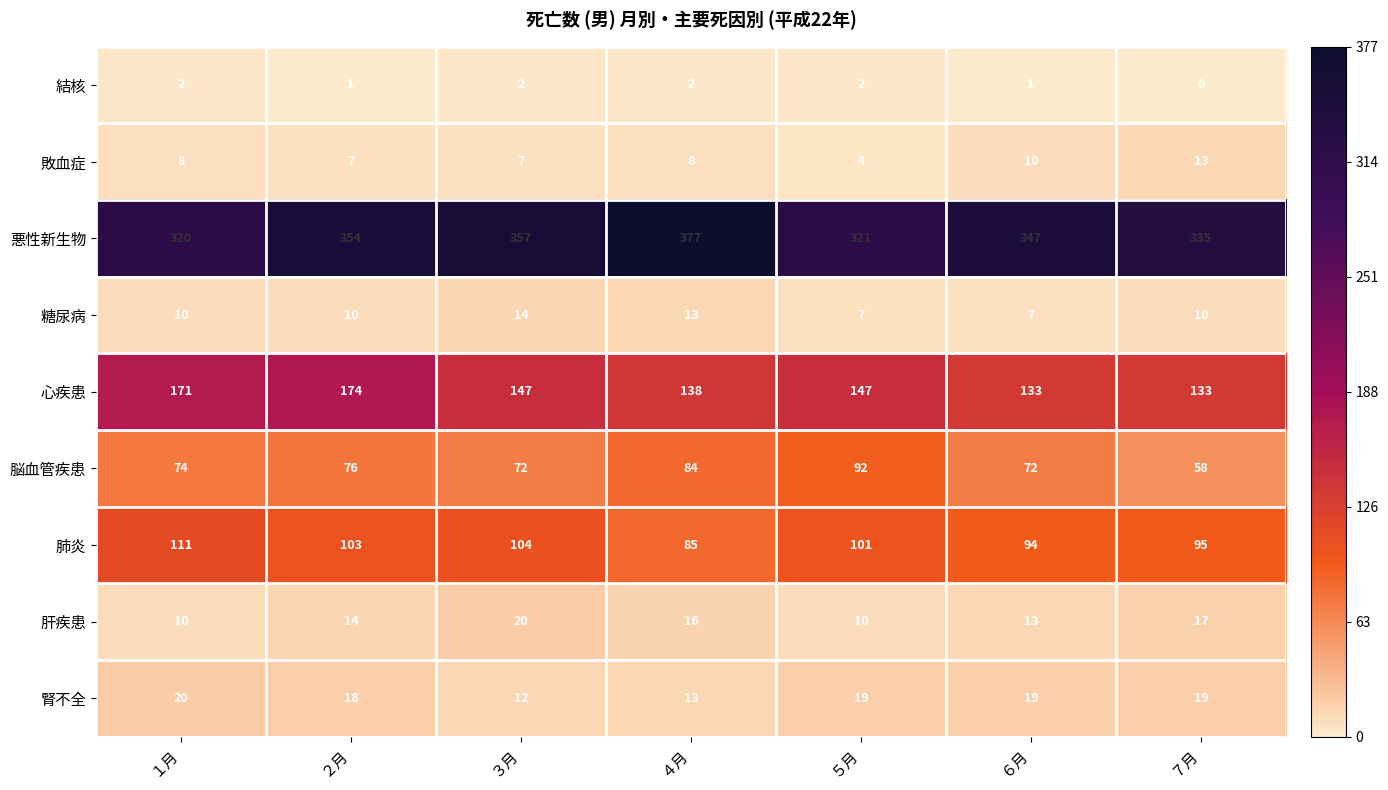

What value does the 肝疾患 series have at ７月?

17